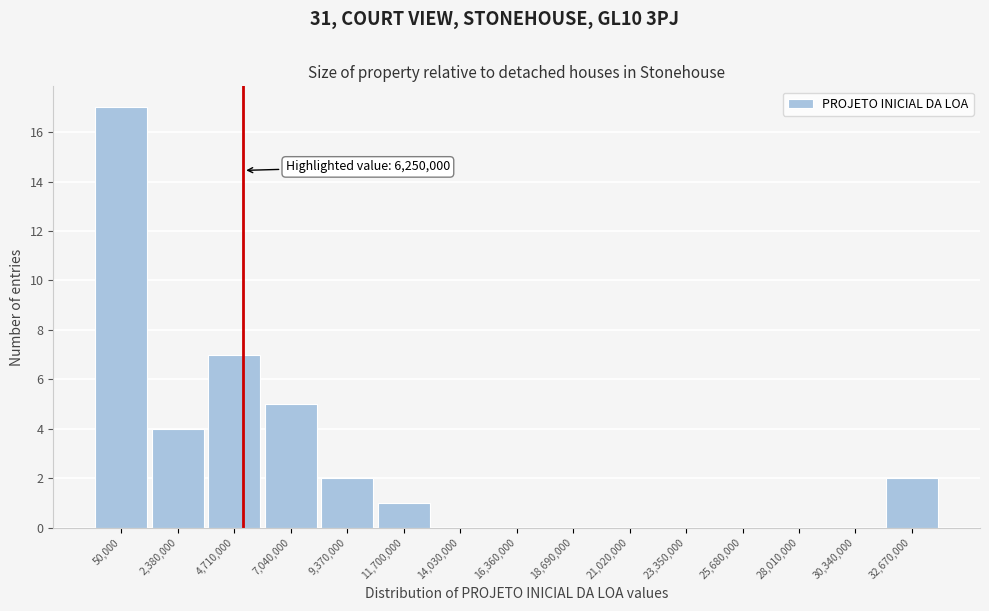

Reading right to left, what are all the values shown in this chart?

32,670,000=2	30,340,000=0	28,010,000=0	25,680,000=0	23,350,000=0	21,020,000=0	18,690,000=0	16,360,000=0	14,030,000=0	11,700,000=1	9,370,000=2	7,040,000=5	4,710,000=7	2,380,000=4	50,000=17